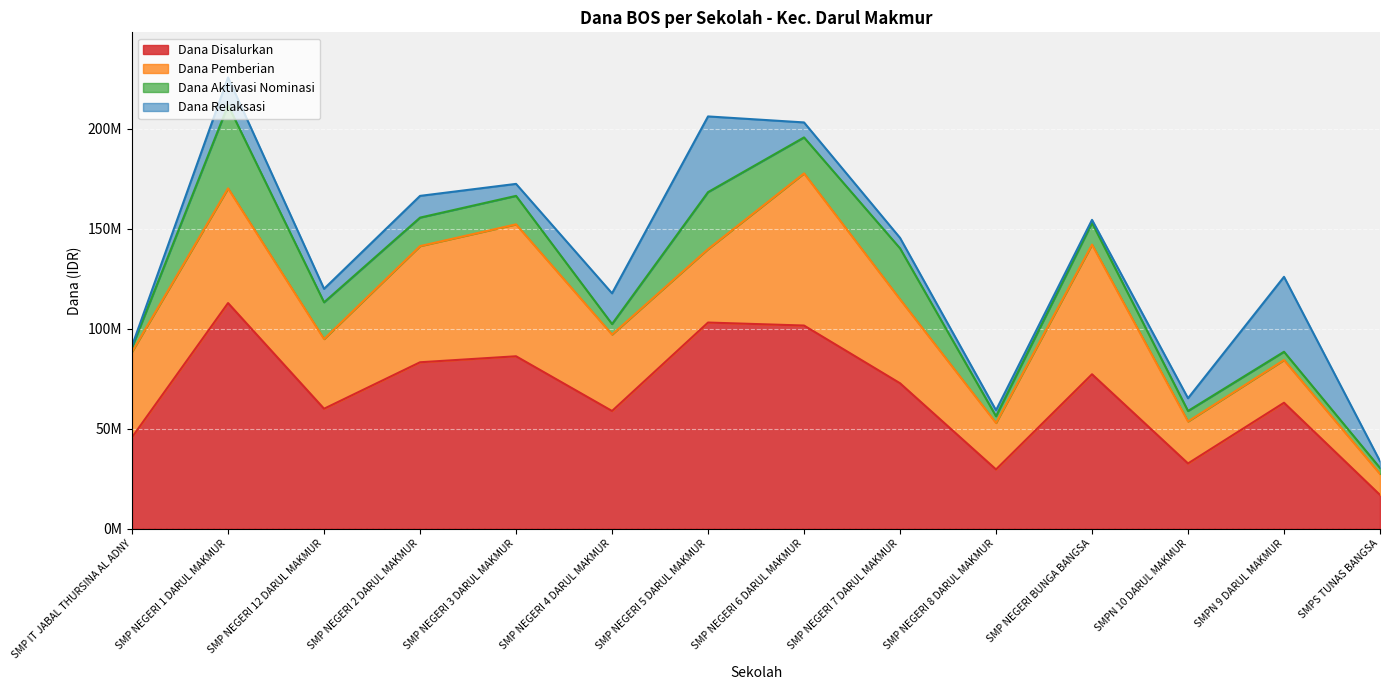

Between SMP NEGERI 1 DARUL MAKMUR and SMP NEGERI 2 DARUL MAKMUR, which series saw the biggest shift?

Dana Disalurkan